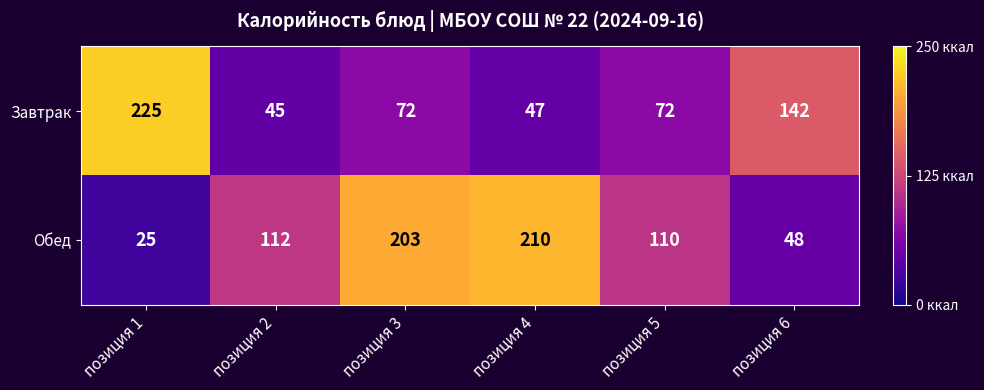

What is the difference between the Завтрак values at позиция 4 and позиция 1?

178